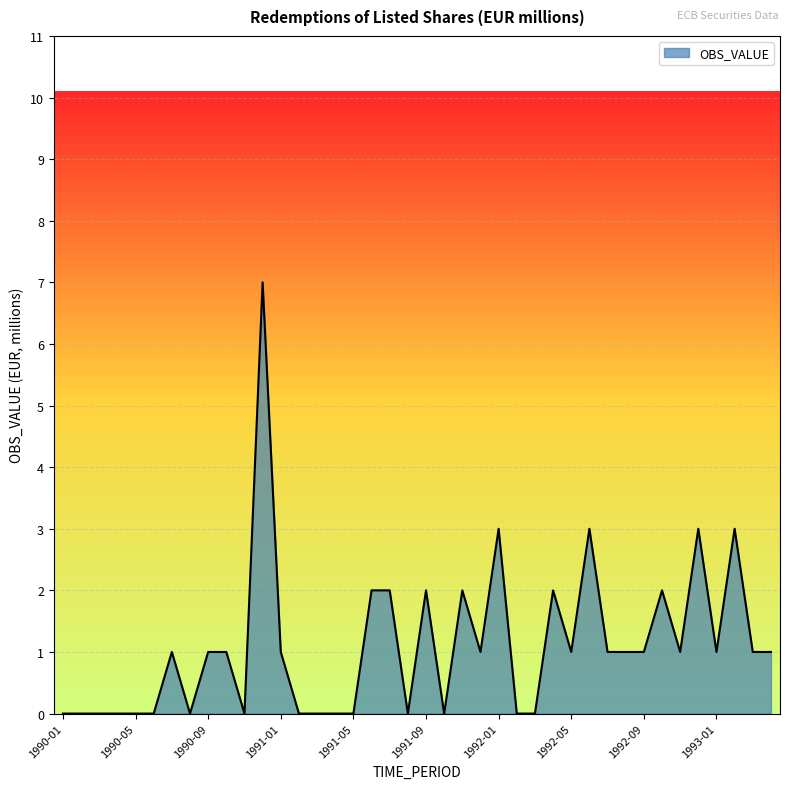

What is the greatest value displayed?

7